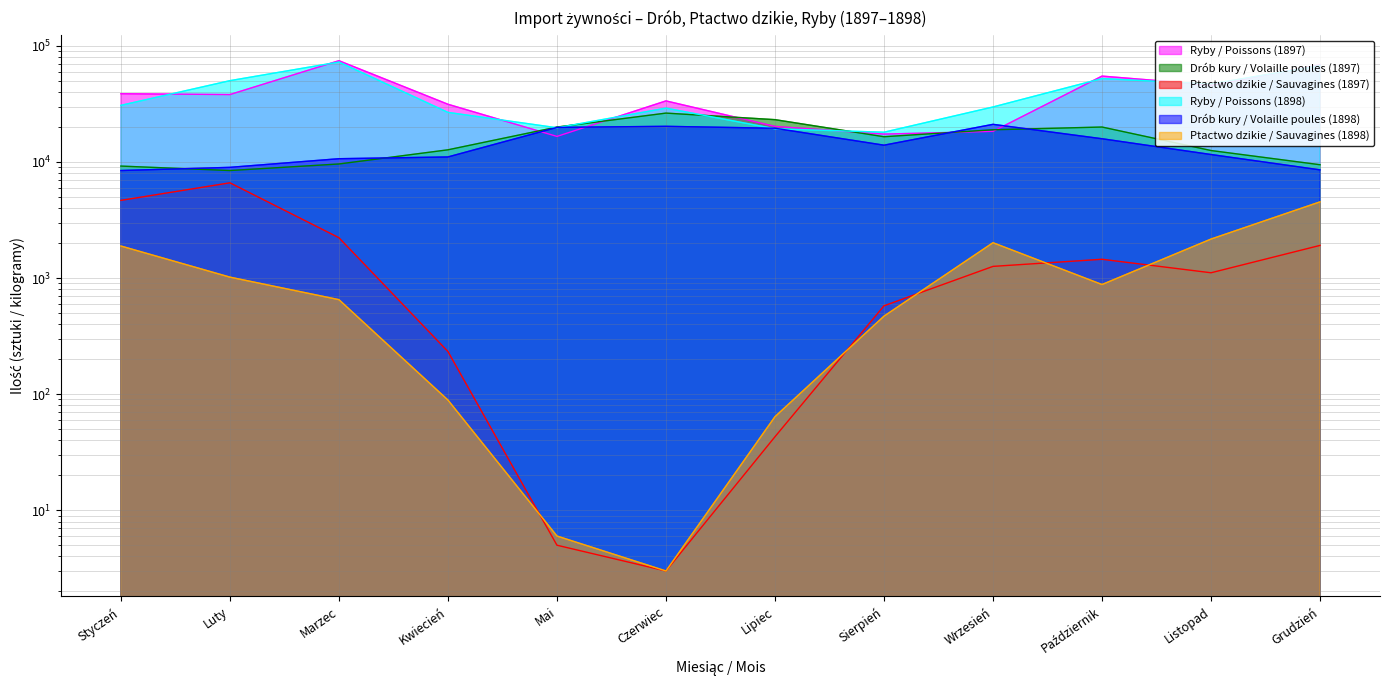

What is the label of the 4th point from the left?

Kwiecień